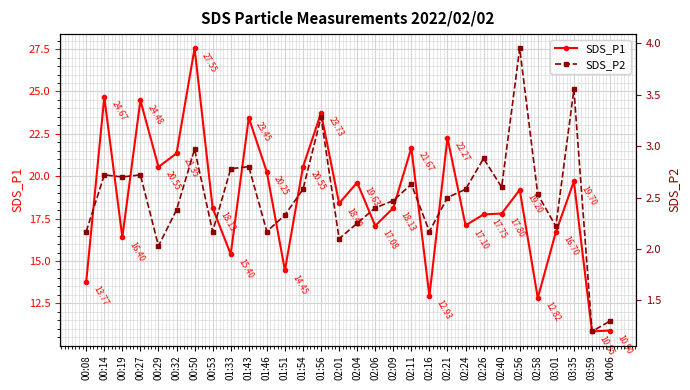

At which label is SDS_P2 closest to 2?

00:29